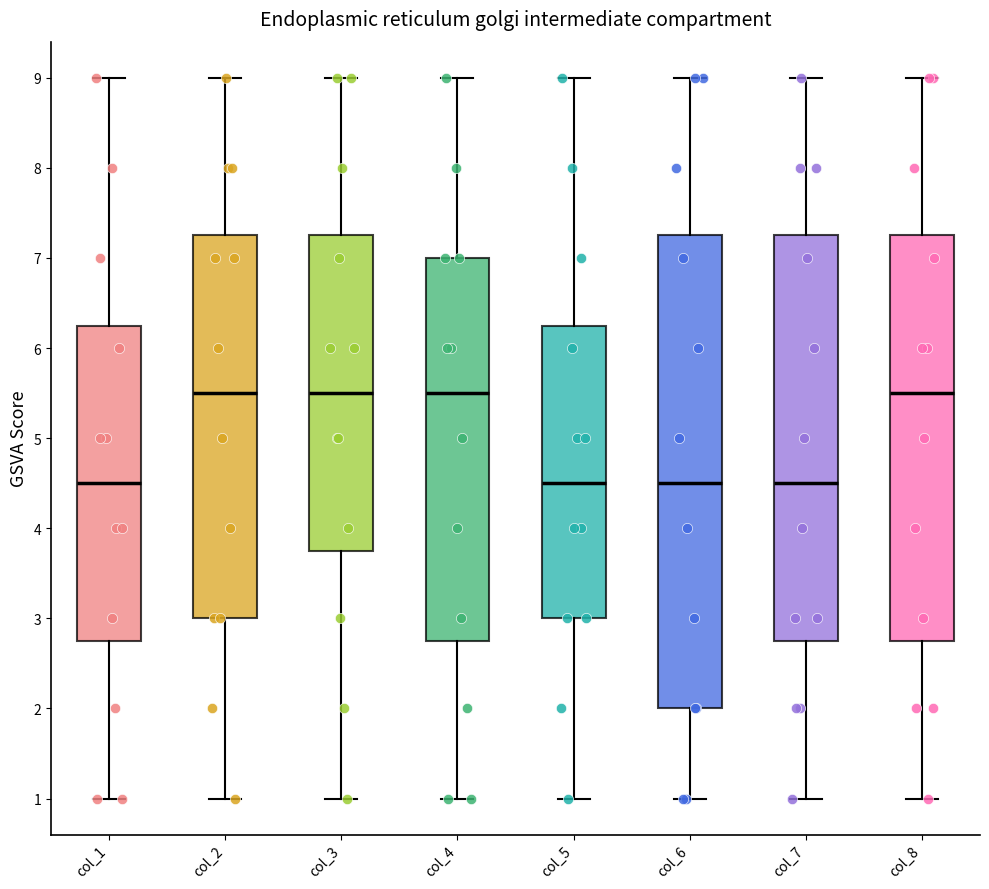

Where is the lower edge of the box for col_7 on the y-axis? The values are not printed on the chart, so give them approximately, as read against the axis.

2.8